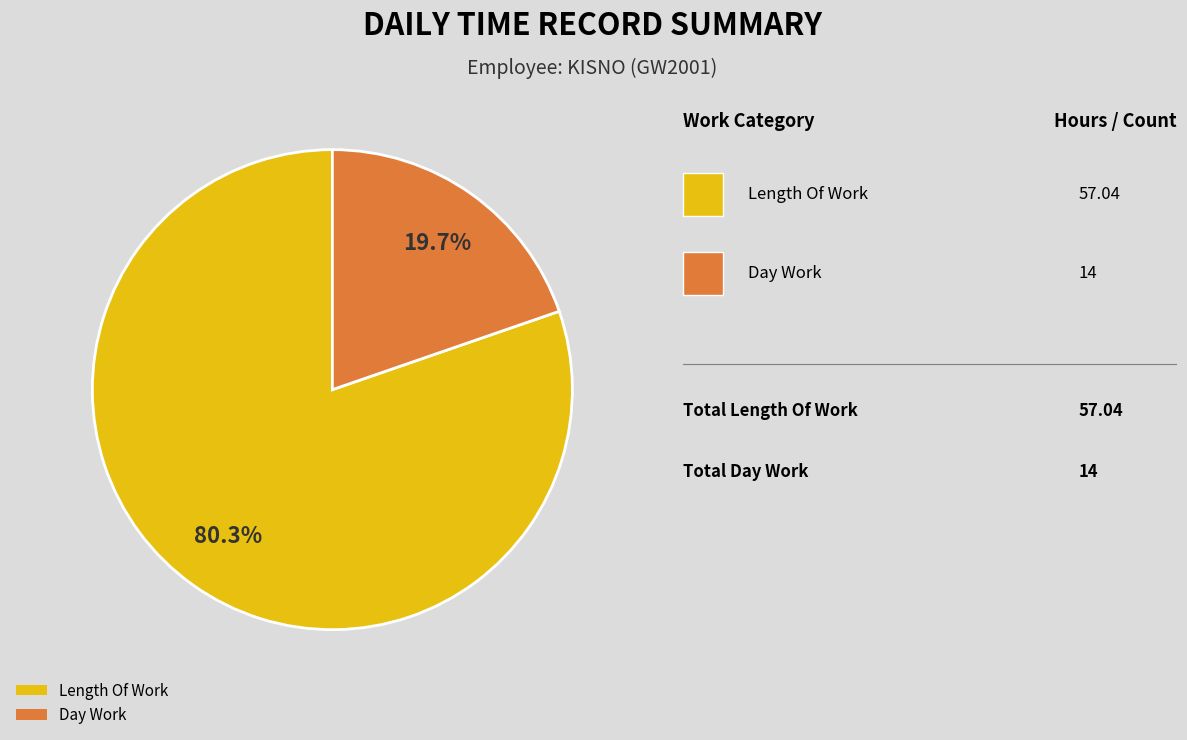

Does any single category account for the majority?

Yes